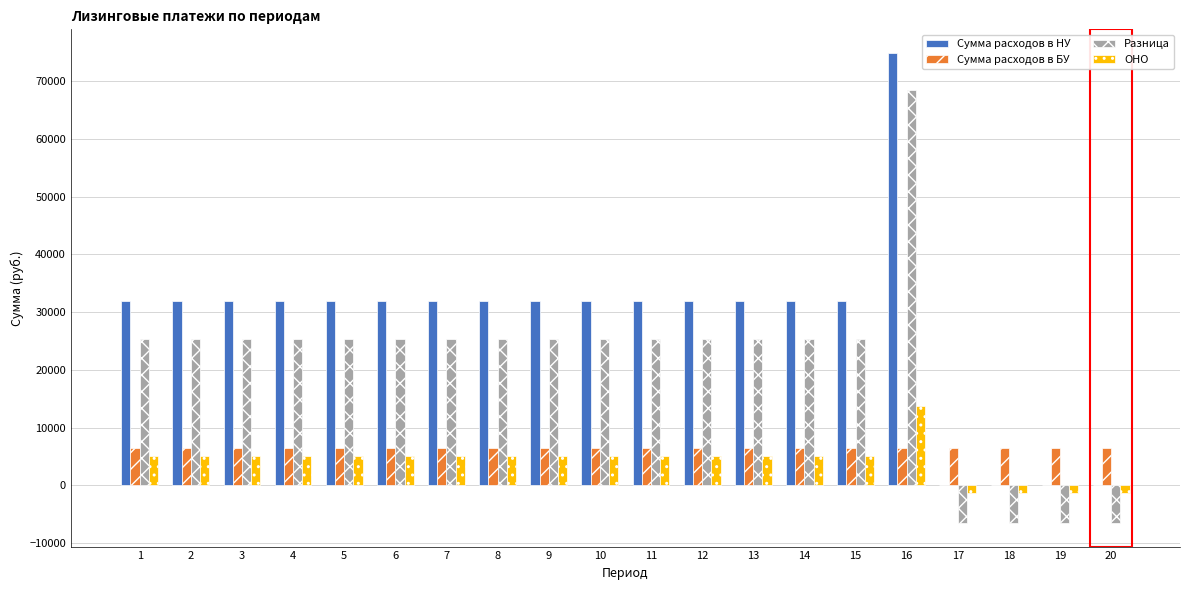

Are the bars grouped side by side (vs. stacked)?

Yes